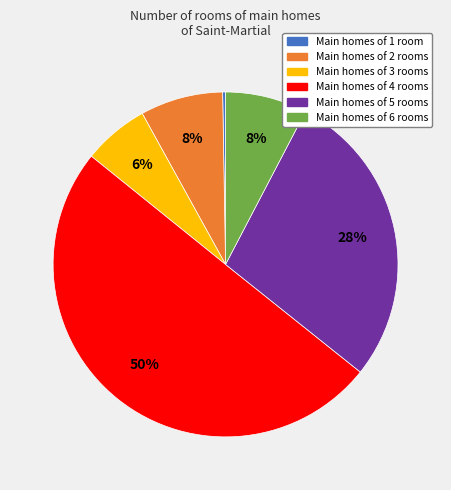

To the nearest percent, what is the difference between the largest and smallest slice percentages?

50%